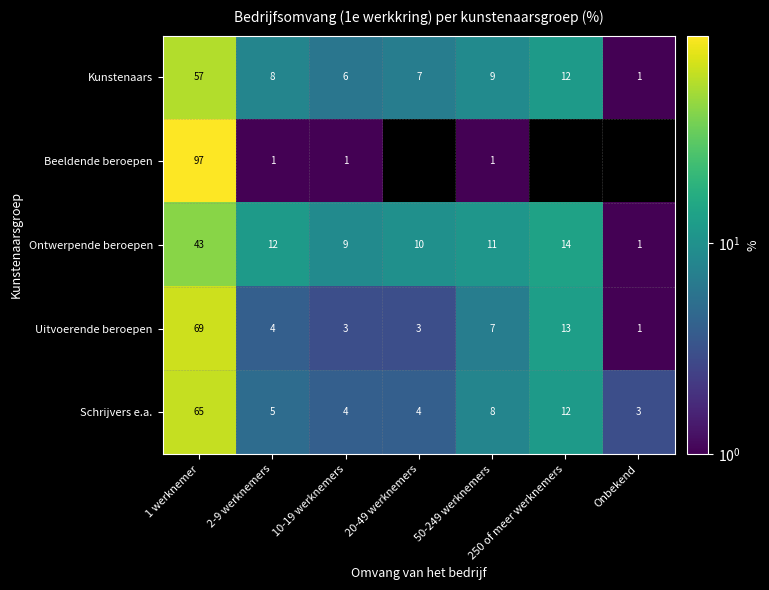

Is the value of Ontwerpende beroepen at 2-9 werknemers greater than the value of Beeldende beroepen at 1 werknemer?

No